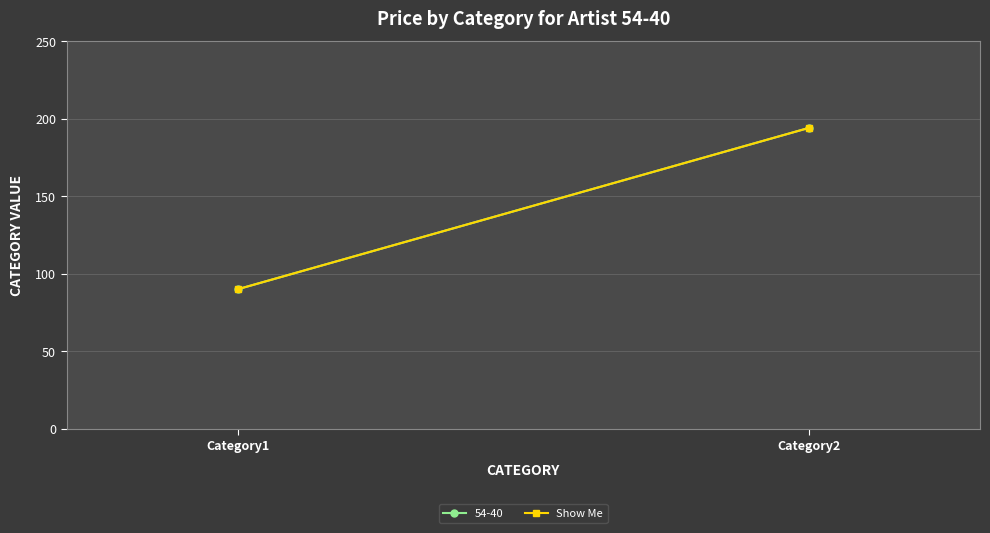

Reading left to right, what are all the values shown in this chart?

Category1=90	Category2=194